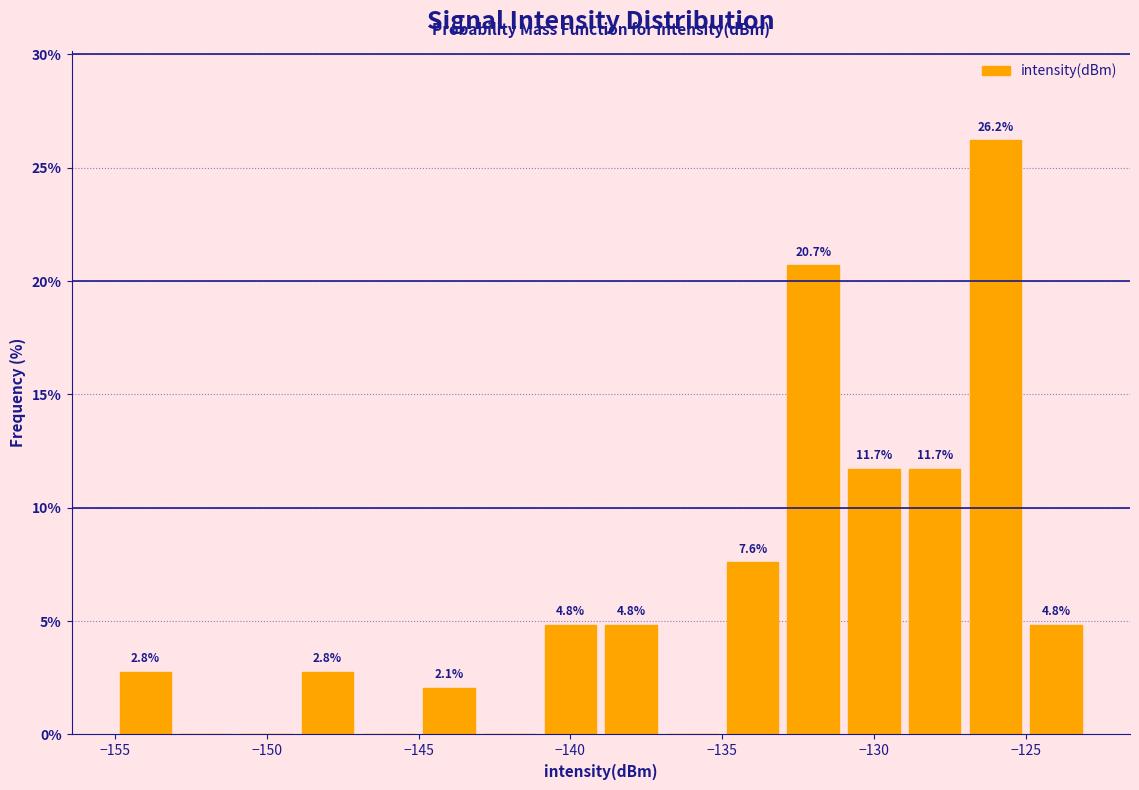

Over which range of the x-axis is the bar tallest?

-127 to -125